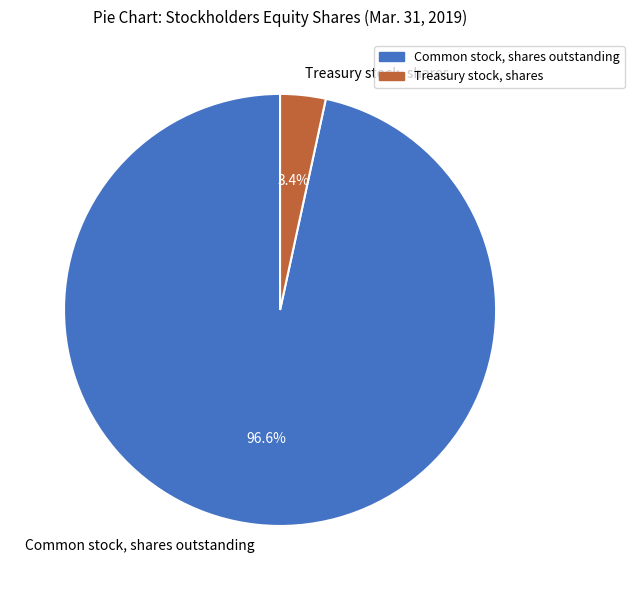

Which category has the biggest portion of the pie?

Common stock, shares outstanding